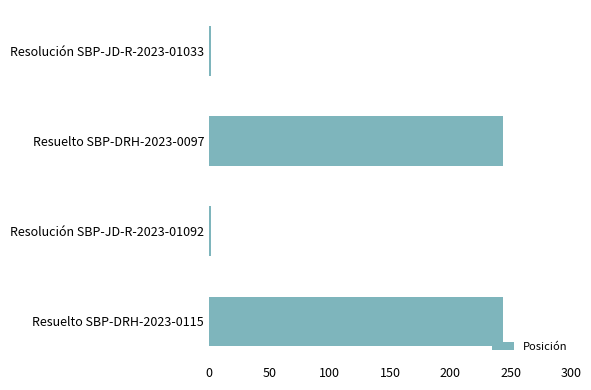

Reading bottom to top, transcribe all the data shown in this chart.

244	2	244	2